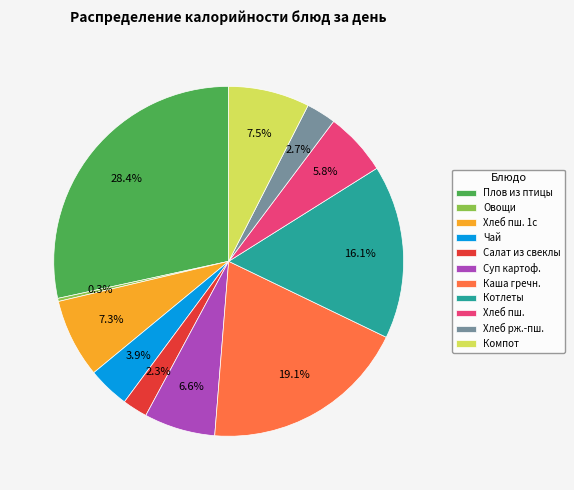

Approximately how many times larger is the value at Каша гречн. compared to Котлеты?

1.2